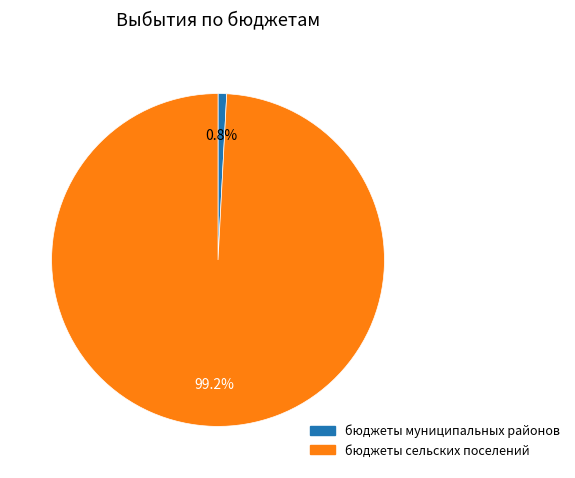

Is it true that бюджеты муниципальных районов is 11% of the pie?

False